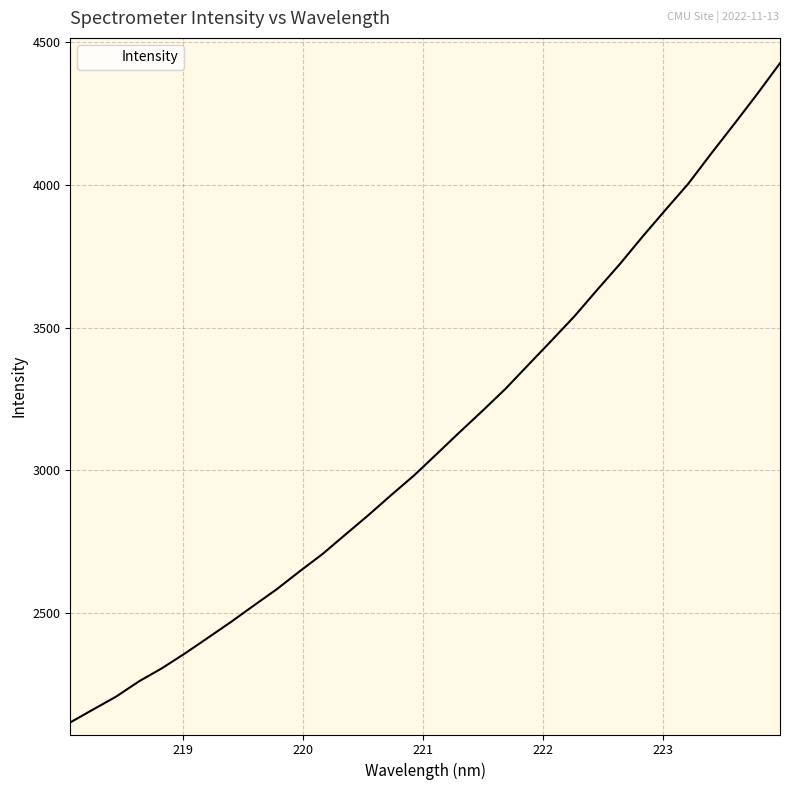

Reading left to right, what are all the values shown in this chart?

2117.0	2162.4	2207.4	2261.0	2306.8	2358.5	2413.1	2468.2	2526.0	2582.9	2645.7	2706.4	2774.6	2842.3	2912.9	2981.8	3057.7	3134.0	3208.9	3285.6	3369.8	3453.6	3538.6	3631.7	3722.8	3819.7	3913.1	4005.2	4110.7	4213.3	4318.0	4426.4